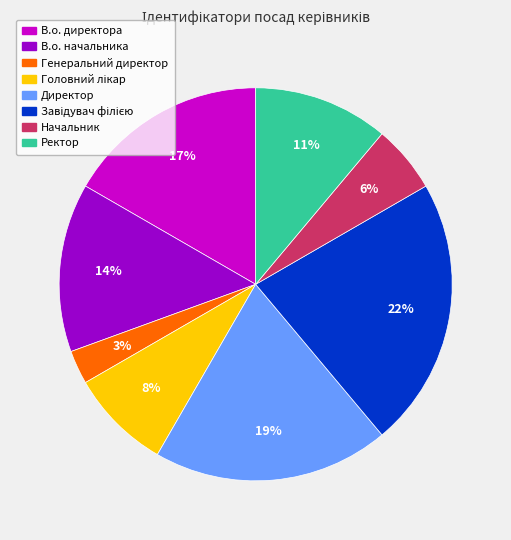

Which category has the smallest portion of the pie?

Генеральний директор